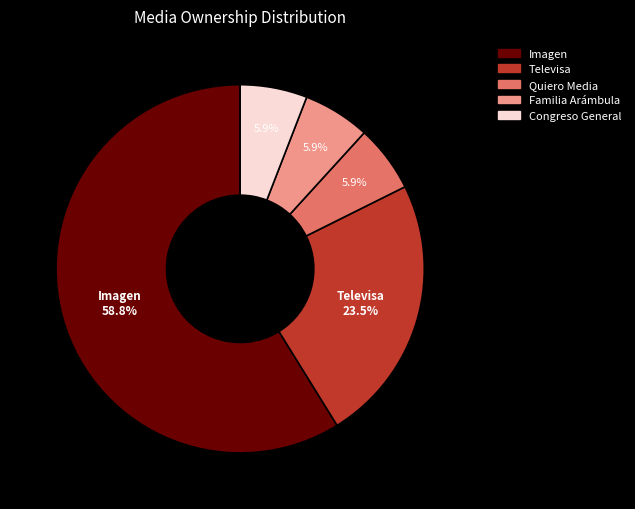

Is there a majority slice in this chart?

Yes